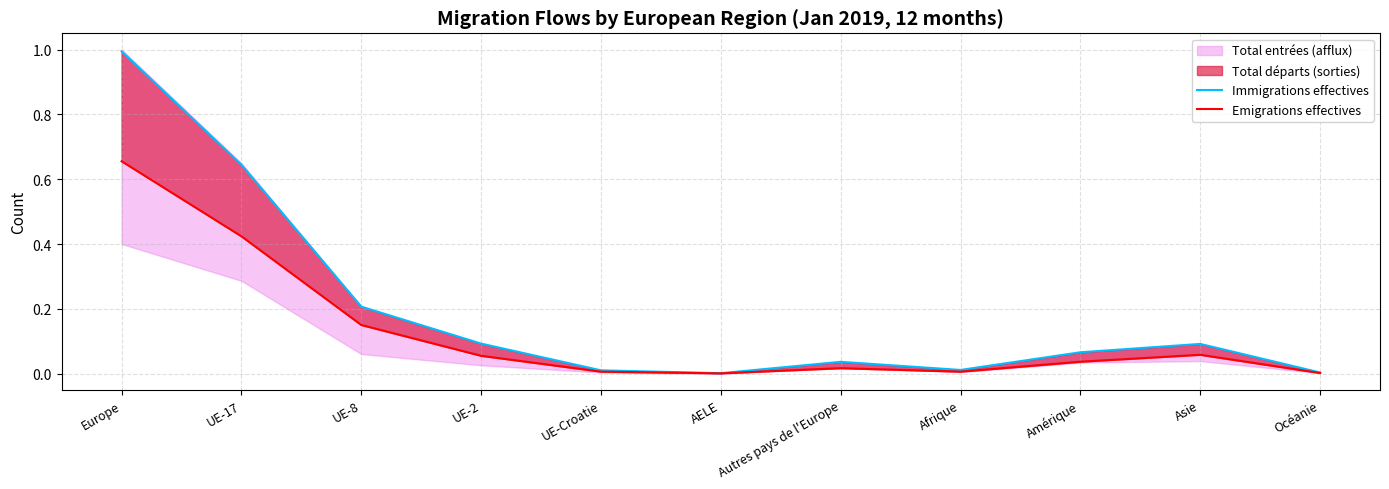

What is the sum of all Emigrations effectives values?

1.4